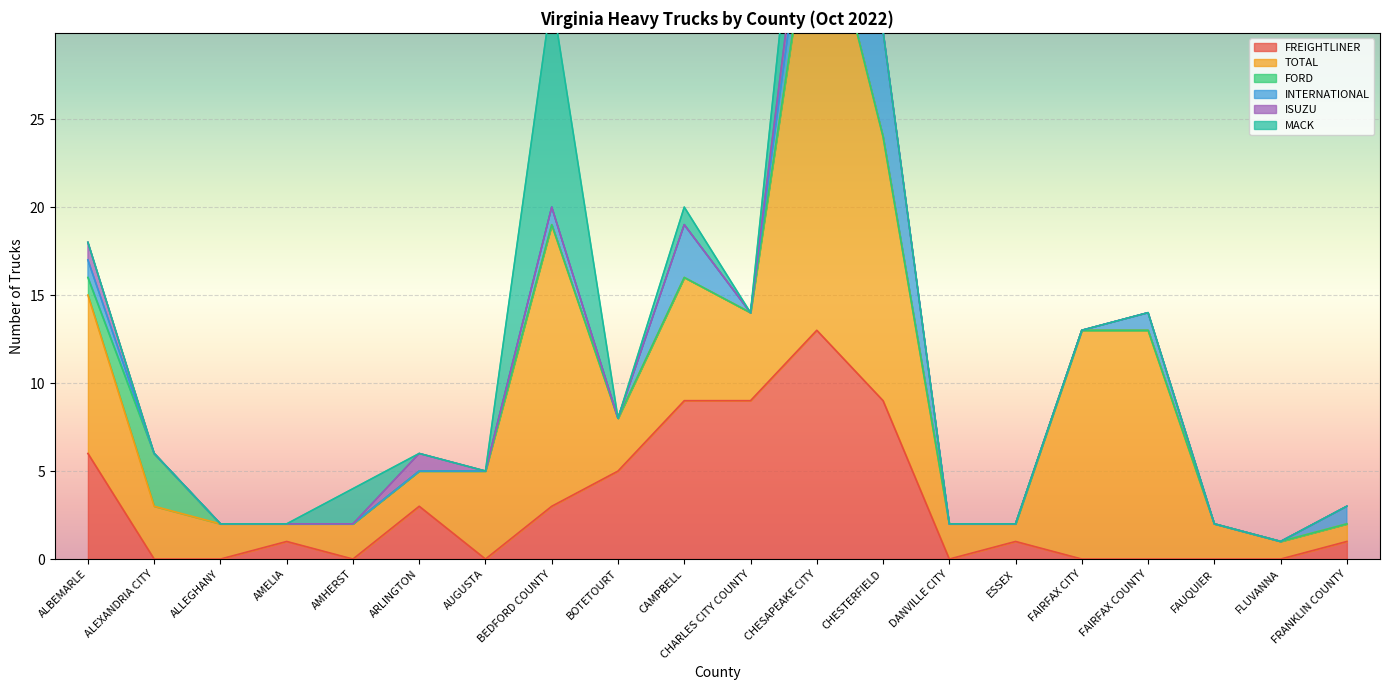

Reading left to right, extract all data points from this chart.

FREIGHTLINER: ALBEMARLE=6	ALEXANDRIA CITY=0	ALLEGHANY=0	AMELIA=1	AMHERST=0	ARLINGTON=3	AUGUSTA=0	BEDFORD COUNTY=3	BOTETOURT=5	CAMPBELL=9	CHARLES CITY COUNTY=9	CHESAPEAKE CITY=13	CHESTERFIELD=9	DANVILLE CITY=0	ESSEX=1	FAIRFAX CITY=0	FAIRFAX COUNTY=0	FAUQUIER=0	FLUVANNA=0	FRANKLIN COUNTY=1
TOTAL: ALBEMARLE=9	ALEXANDRIA CITY=3	ALLEGHANY=2	AMELIA=1	AMHERST=2	ARLINGTON=2	AUGUSTA=5	BEDFORD COUNTY=16	BOTETOURT=3	CAMPBELL=7	CHARLES CITY COUNTY=5	CHESAPEAKE CITY=26	CHESTERFIELD=15	DANVILLE CITY=2	ESSEX=1	FAIRFAX CITY=13	FAIRFAX COUNTY=13	FAUQUIER=2	FLUVANNA=1	FRANKLIN COUNTY=1
FORD: ALBEMARLE=1	ALEXANDRIA CITY=3	ALLEGHANY=0	AMELIA=0	AMHERST=0	ARLINGTON=0	AUGUSTA=0	BEDFORD COUNTY=0	BOTETOURT=0	CAMPBELL=0	CHARLES CITY COUNTY=0	CHESAPEAKE CITY=0	CHESTERFIELD=0	DANVILLE CITY=0	ESSEX=0	FAIRFAX CITY=0	FAIRFAX COUNTY=0	FAUQUIER=0	FLUVANNA=0	FRANKLIN COUNTY=0
INTERNATIONAL: ALBEMARLE=1	ALEXANDRIA CITY=0	ALLEGHANY=0	AMELIA=0	AMHERST=0	ARLINGTON=0	AUGUSTA=0	BEDFORD COUNTY=1	BOTETOURT=0	CAMPBELL=3	CHARLES CITY COUNTY=0	CHESAPEAKE CITY=3	CHESTERFIELD=6	DANVILLE CITY=0	ESSEX=0	FAIRFAX CITY=0	FAIRFAX COUNTY=1	FAUQUIER=0	FLUVANNA=0	FRANKLIN COUNTY=1
ISUZU: ALBEMARLE=1	ALEXANDRIA CITY=0	ALLEGHANY=0	AMELIA=0	AMHERST=0	ARLINGTON=1	AUGUSTA=0	BEDFORD COUNTY=0	BOTETOURT=0	CAMPBELL=0	CHARLES CITY COUNTY=0	CHESAPEAKE CITY=2	CHESTERFIELD=0	DANVILLE CITY=0	ESSEX=0	FAIRFAX CITY=0	FAIRFAX COUNTY=0	FAUQUIER=0	FLUVANNA=0	FRANKLIN COUNTY=0
MACK: ALBEMARLE=0	ALEXANDRIA CITY=0	ALLEGHANY=0	AMELIA=0	AMHERST=2	ARLINGTON=0	AUGUSTA=0	BEDFORD COUNTY=12	BOTETOURT=0	CAMPBELL=1	CHARLES CITY COUNTY=0	CHESAPEAKE CITY=6	CHESTERFIELD=0	DANVILLE CITY=0	ESSEX=0	FAIRFAX CITY=0	FAIRFAX COUNTY=0	FAUQUIER=0	FLUVANNA=0	FRANKLIN COUNTY=0